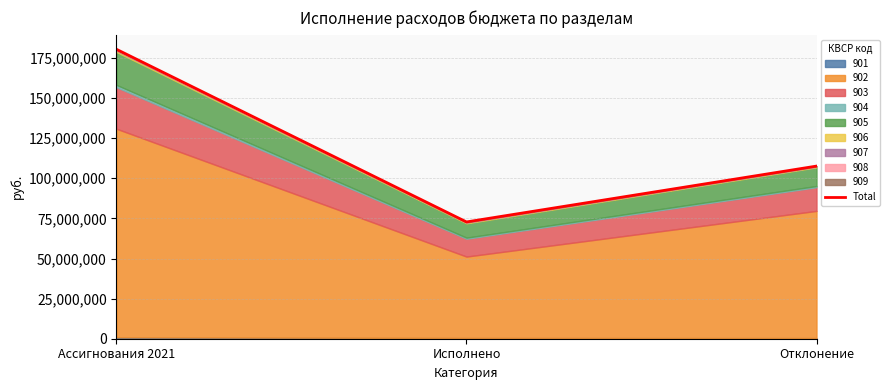

What is the smallest value displayed?

72790413.1